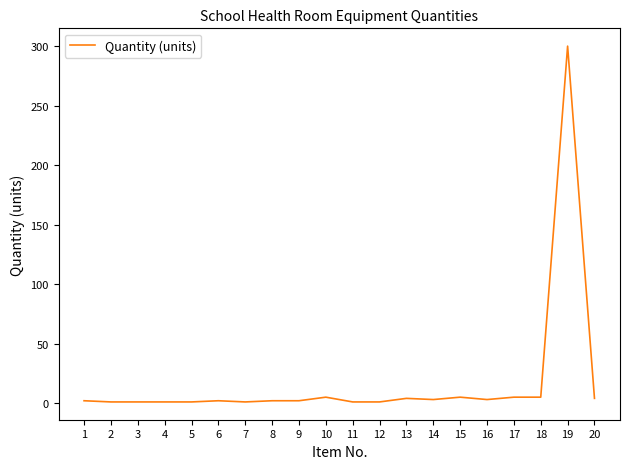

What is the maximum value shown in the chart?

300